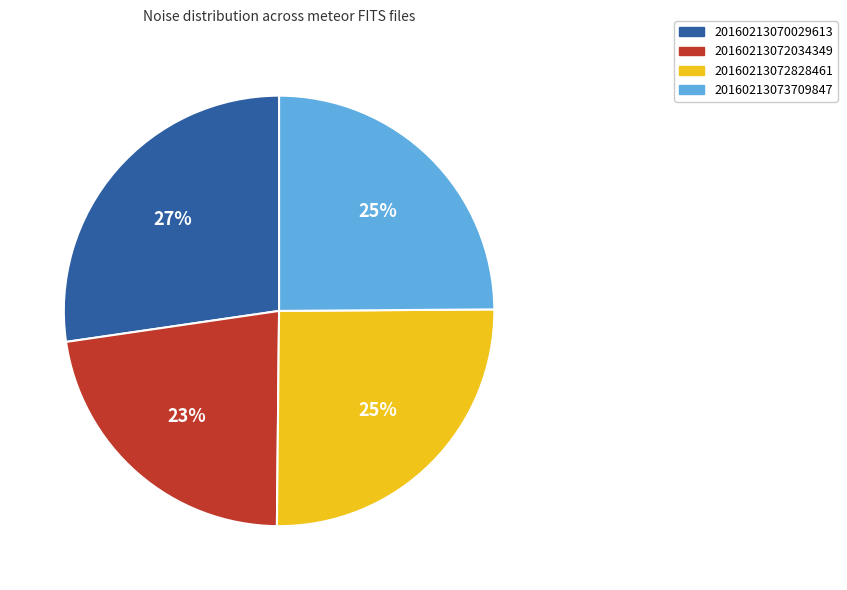

How many segments does this pie chart have?

4